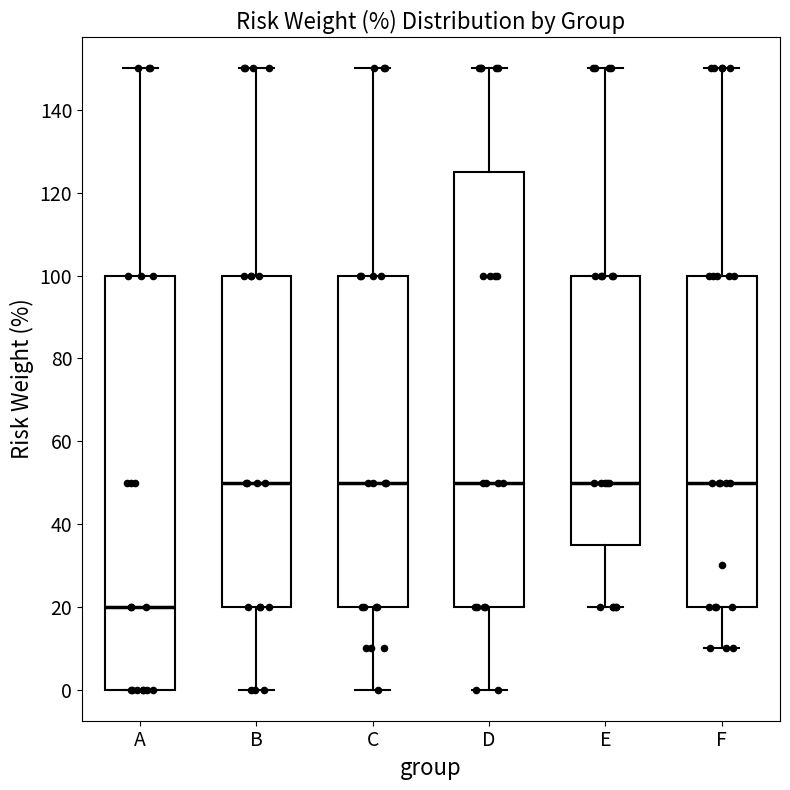

Where is the upper edge of the box for C on the y-axis? The values are not printed on the chart, so give them approximately, as read against the axis.

100